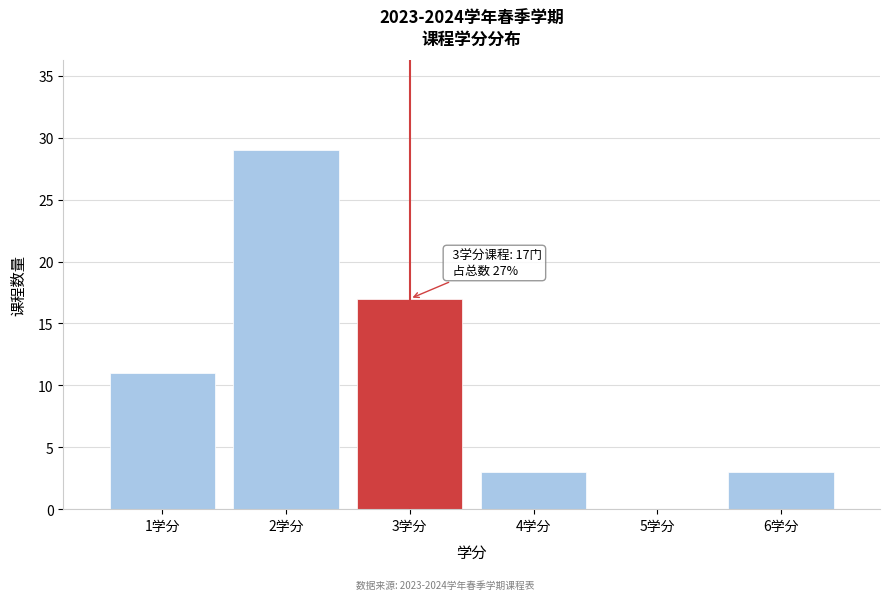

Reading right to left, list all the values displayed in this chart.

6学分=3	5学分=0	4学分=3	3学分=17	2学分=29	1学分=11